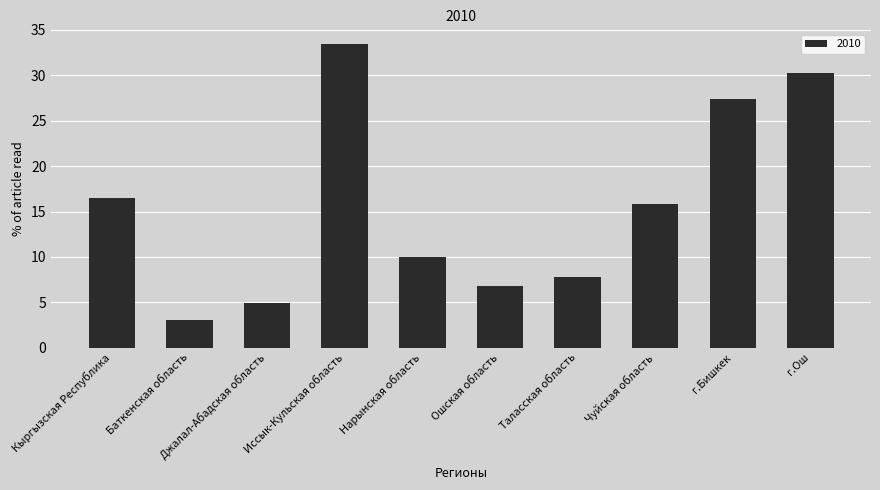

Count the number of values greater than 15.

5